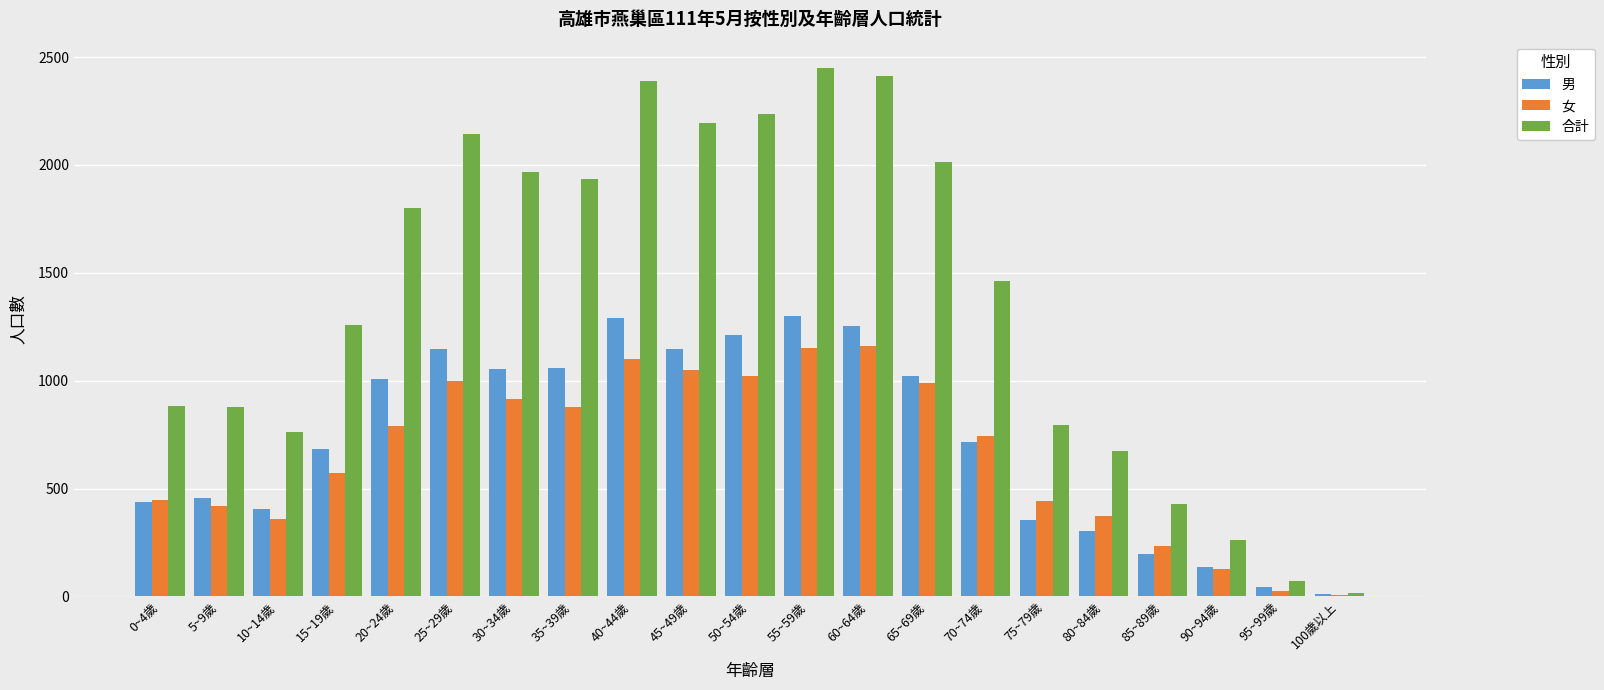

At which category is the sum across all series the highest?

55~59歲